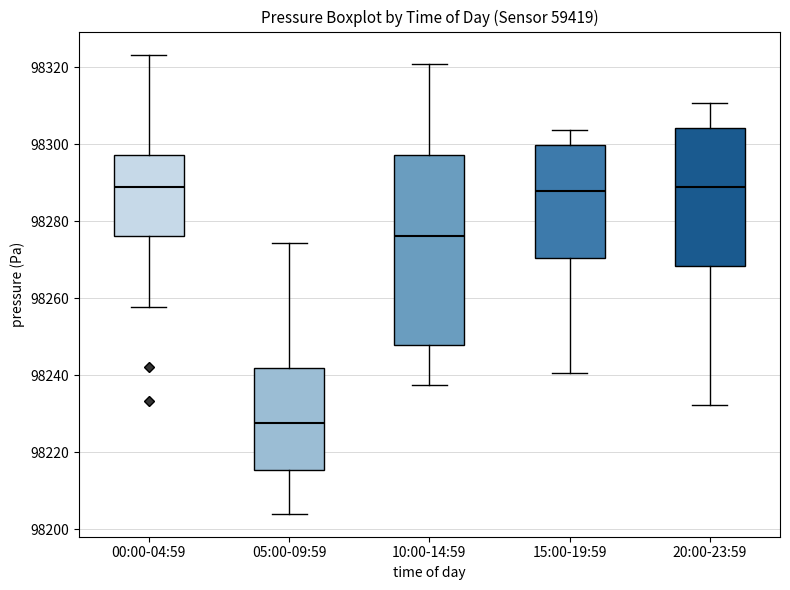

Which box is the tallest, from its lower edge to its upper edge?

10:00-14:59